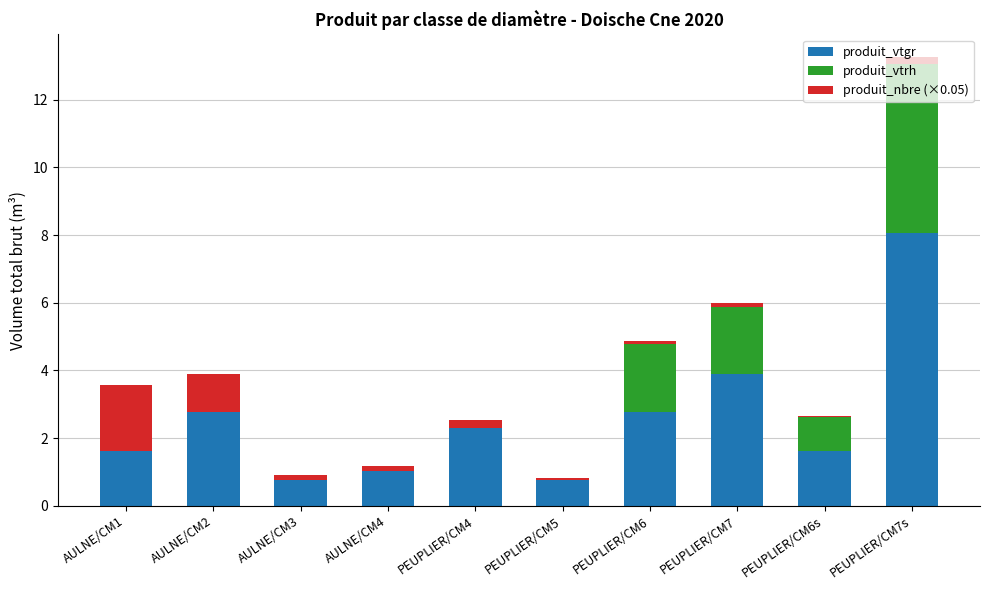

Does the chart contain stacked bars?

Yes